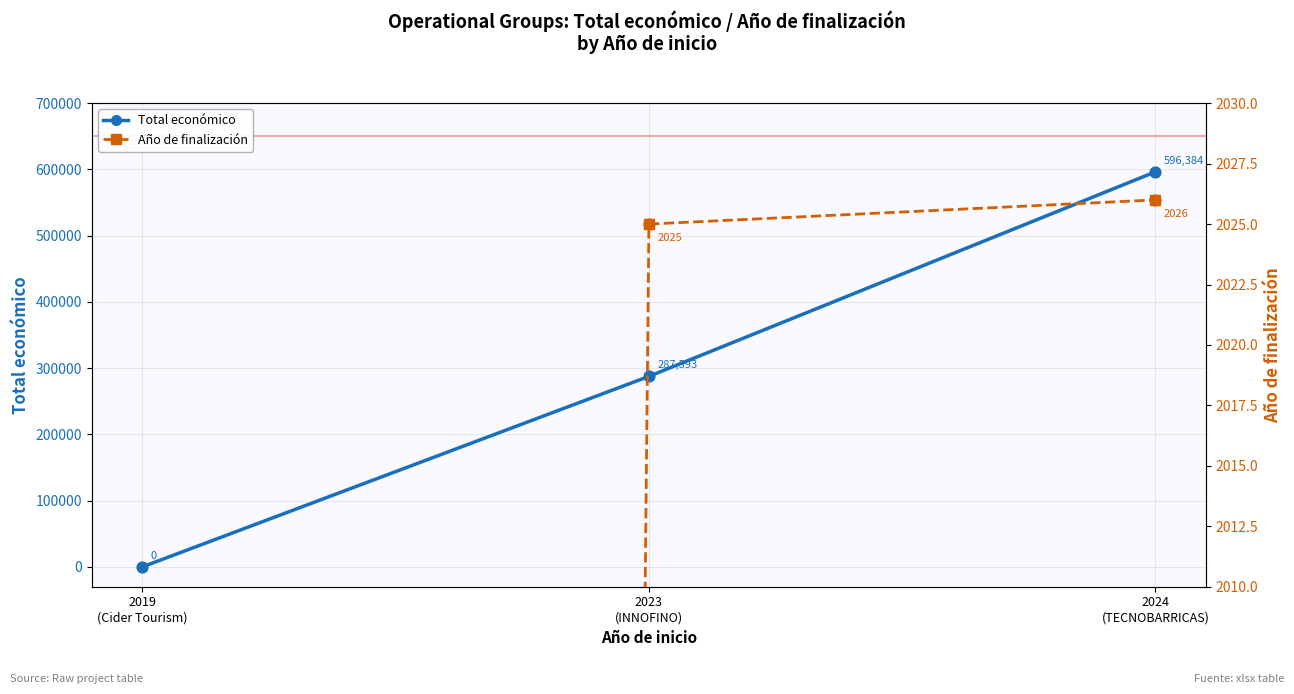

Which series contains the lowest Y value?

Total económico